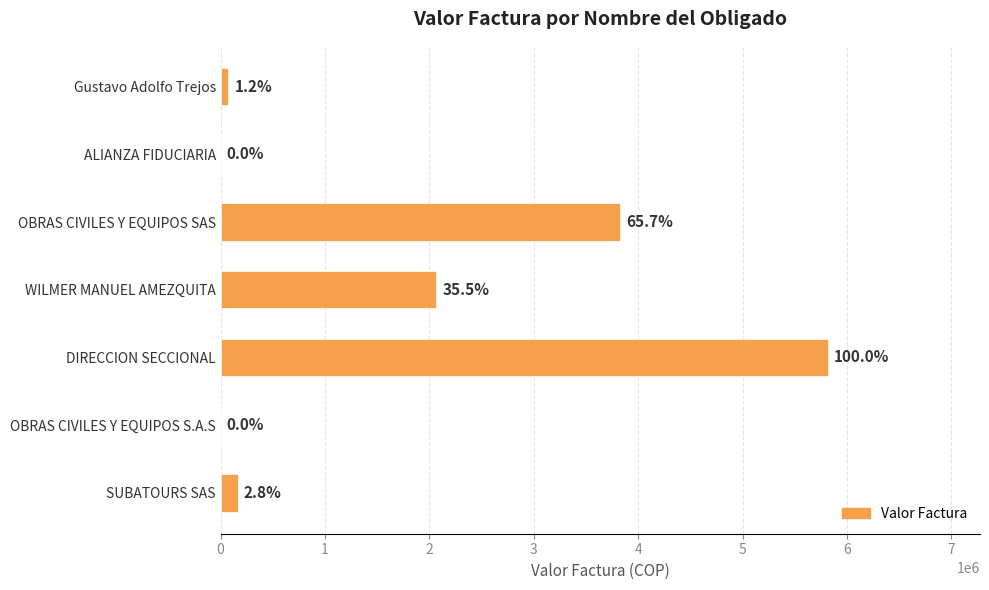

Are the bars horizontal?

Yes